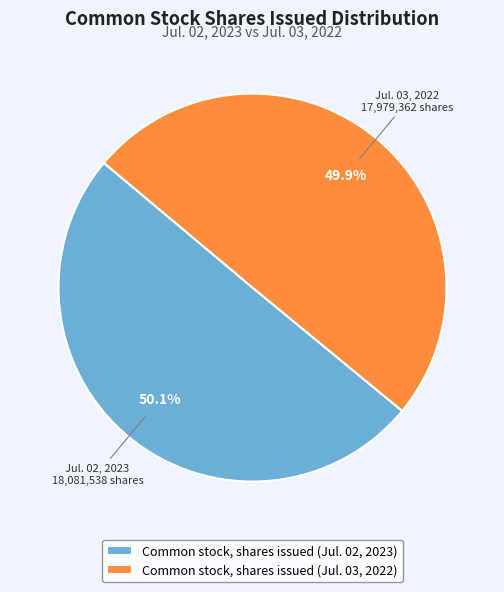

How many slices are in this pie chart?

2